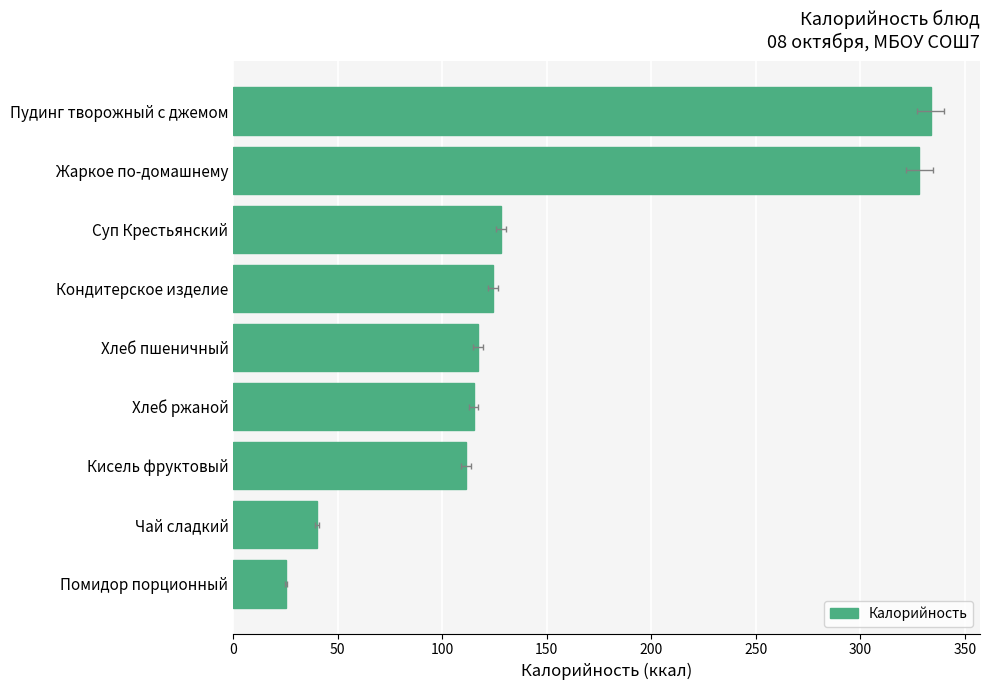

What is the sum of all values?

1322.7